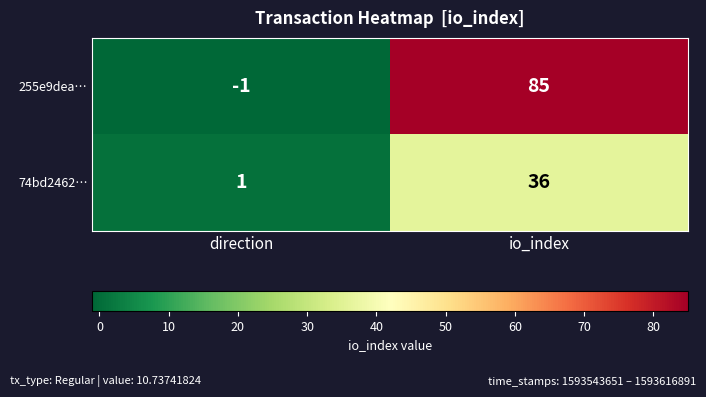

What is the sum of all 255e9dea… values?

84